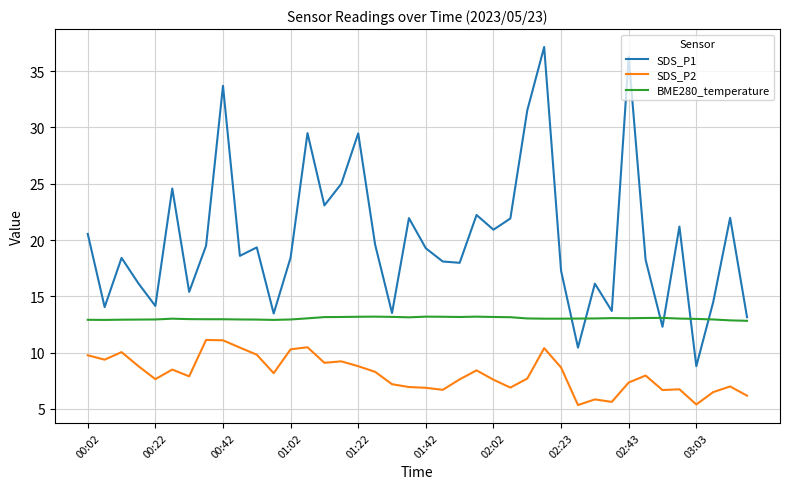

True or false: BME280_temperature and SDS_P2 intersect in this chart.

False